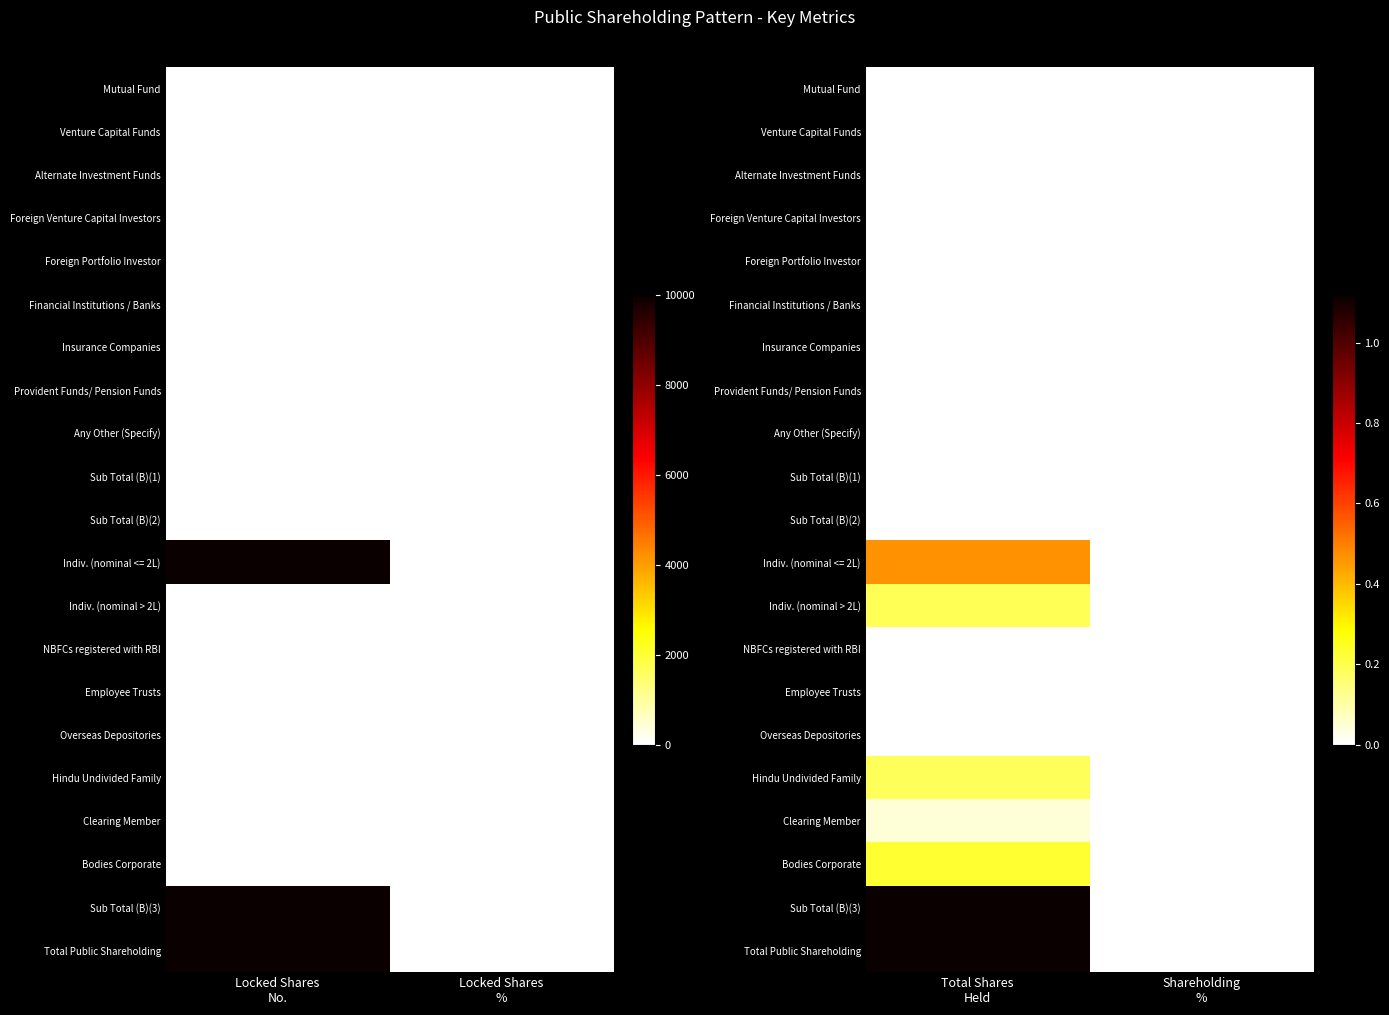

At how many categories does at least one series exceed 215953?

1